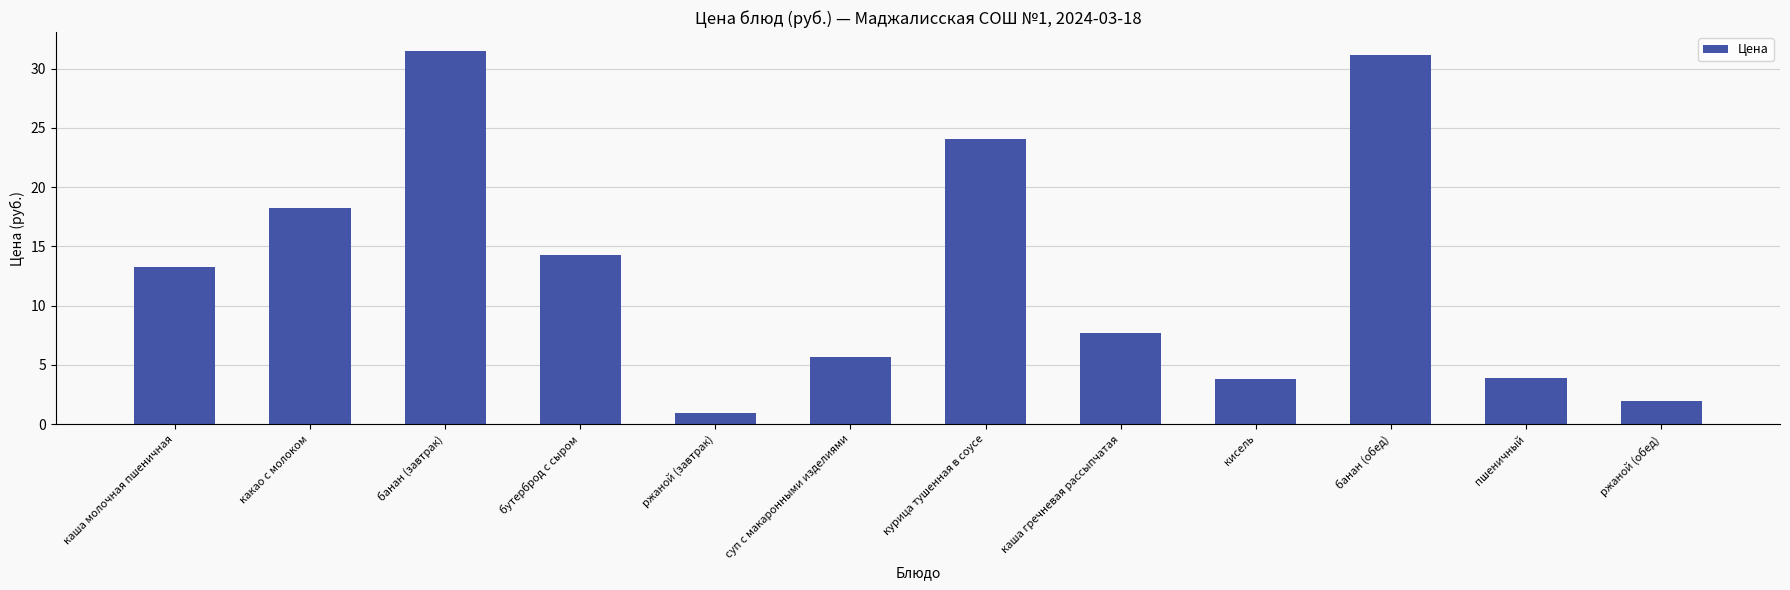

Is it true that the value at кисель is 3.8?

True